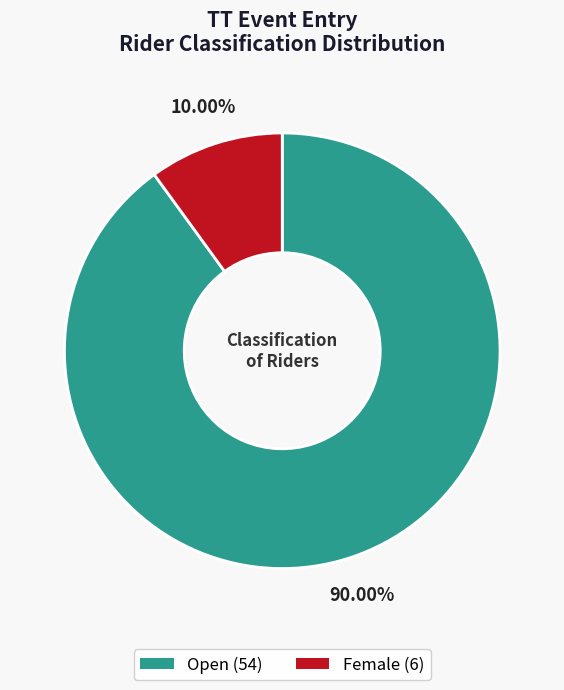

Count the number of slices in the pie.

2